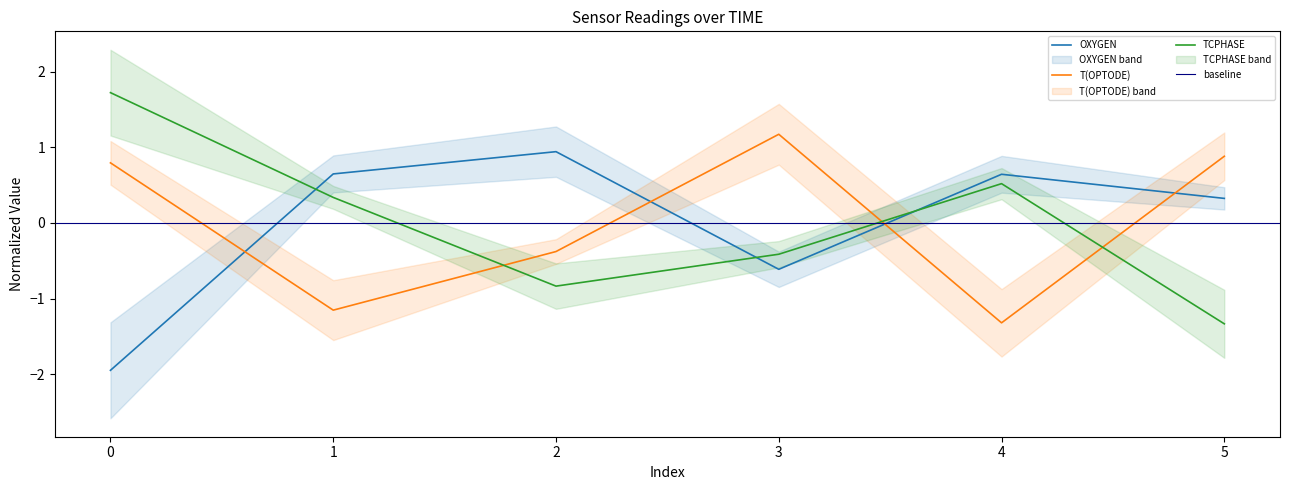

The TCPHASE series shows 0.3 at 1. True or false?

True